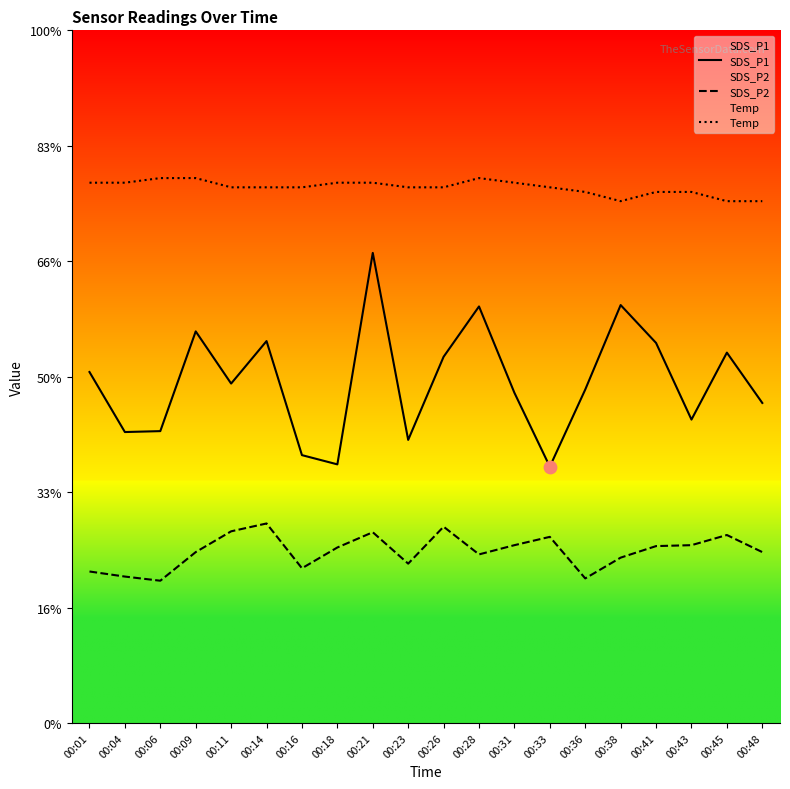

Which series reaches the maximum Y coordinate?

Temp